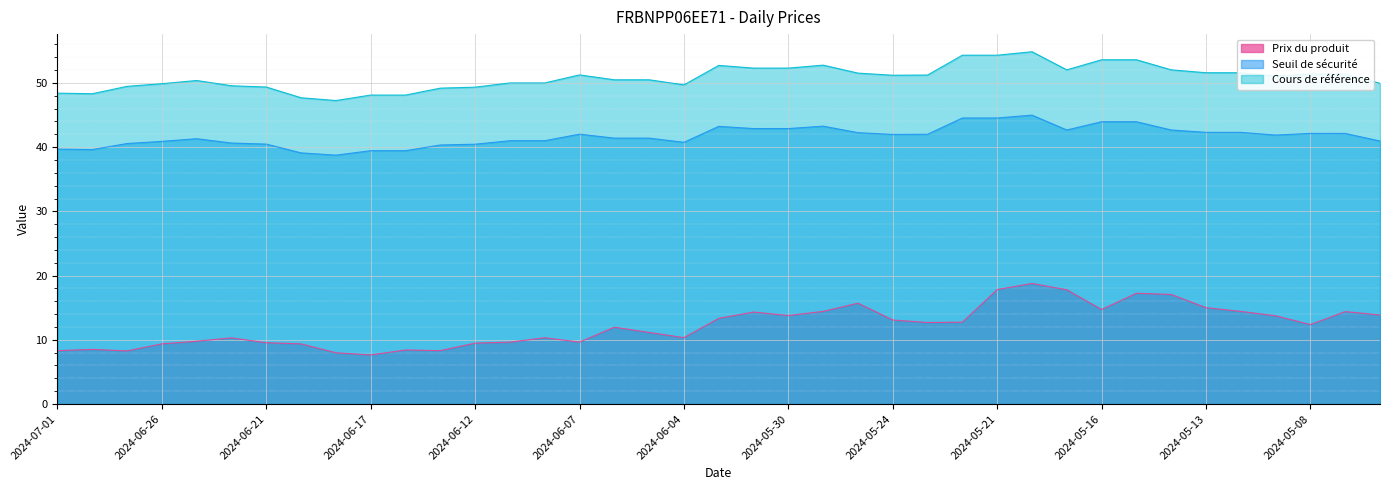

True or false: Seuil de sécurité and Prix du produit cross at least once.

False